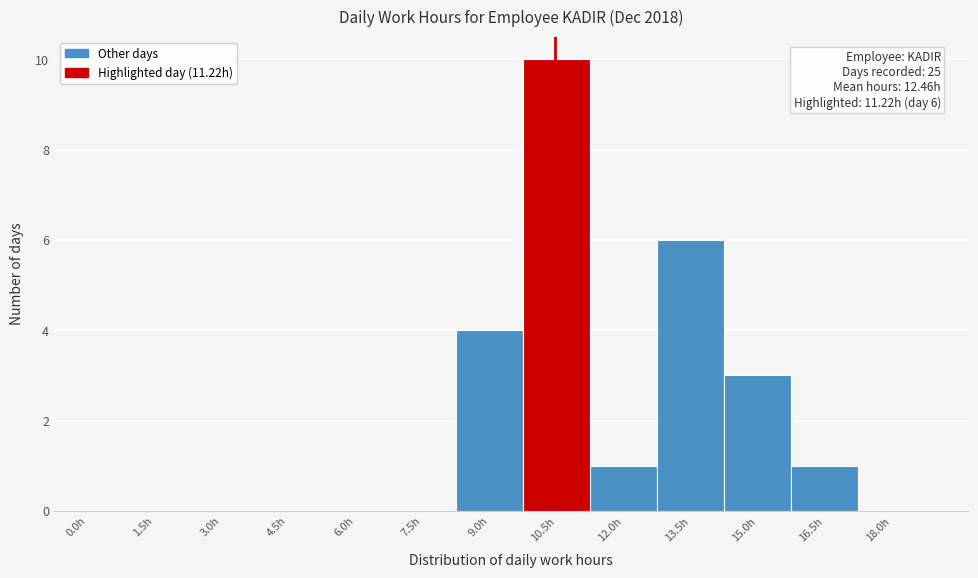

Reading left to right, list all the values displayed in this chart.

0.0h=0	1.5h=0	3.0h=0	4.5h=0	6.0h=0	7.5h=0	9.0h=4	10.5h=10	12.0h=1	13.5h=6	15.0h=3	16.5h=1	18.0h=0